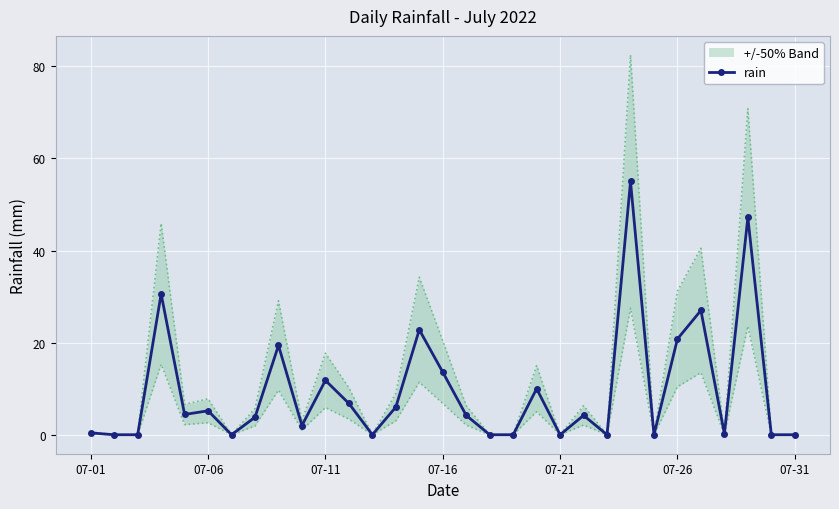

What is the highest value of the rain series?

55.0